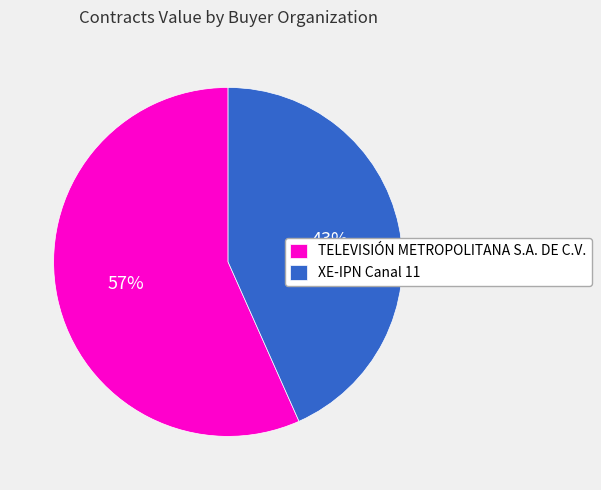

Is it true that TELEVISIÓN METROPOLITANA S.A. DE C.V. is 48% of the pie?

False